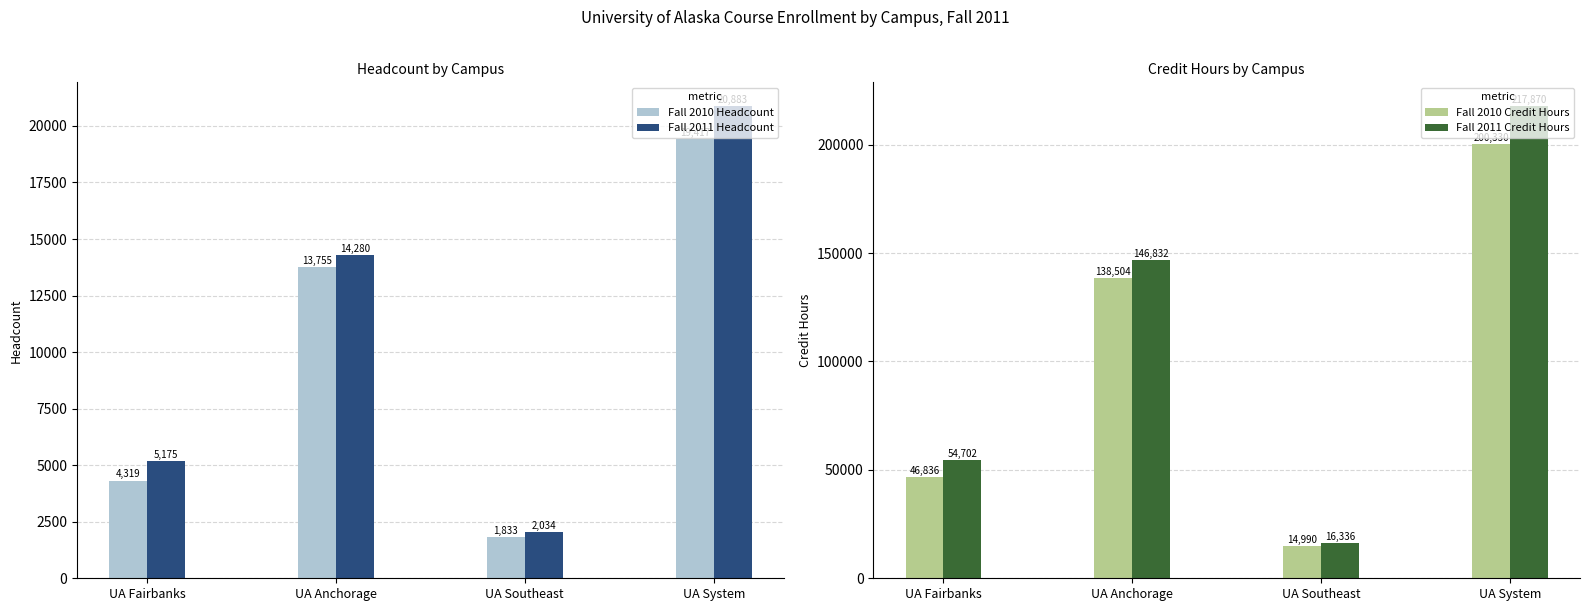

True or false: Fall 2011 Headcount has a value of 29679.2 at UA System.

False